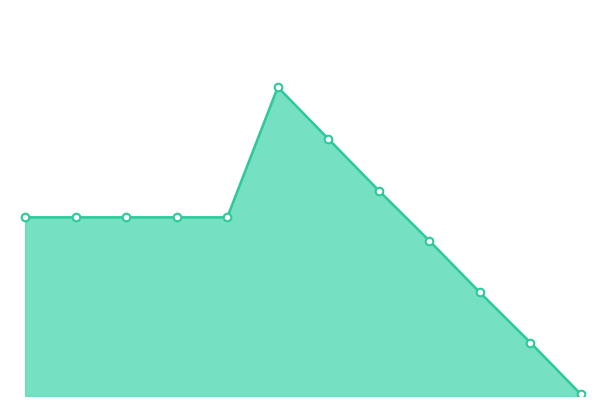

Is this an area chart (filled region under the line)?

Yes